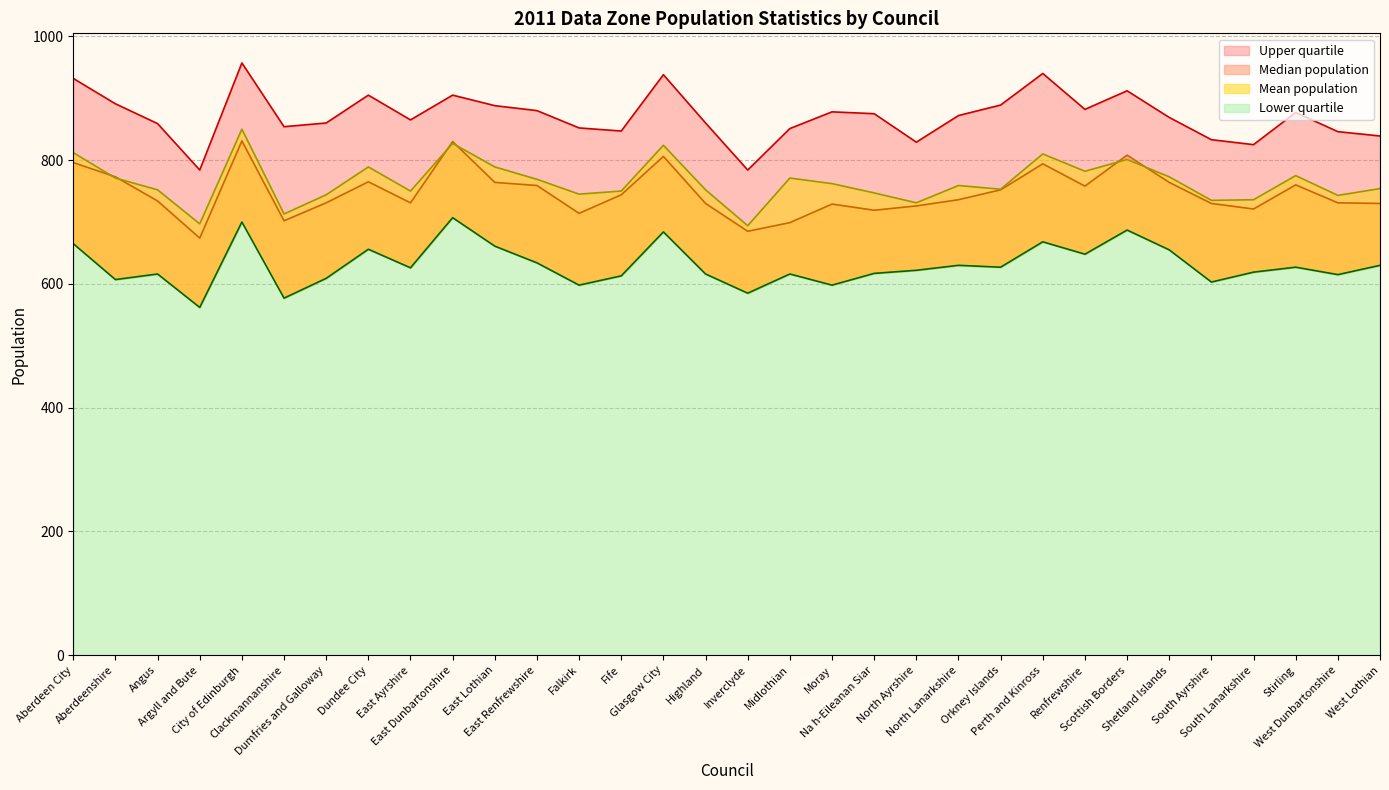

True or false: Lower quartile and Median population cross at least once.

False